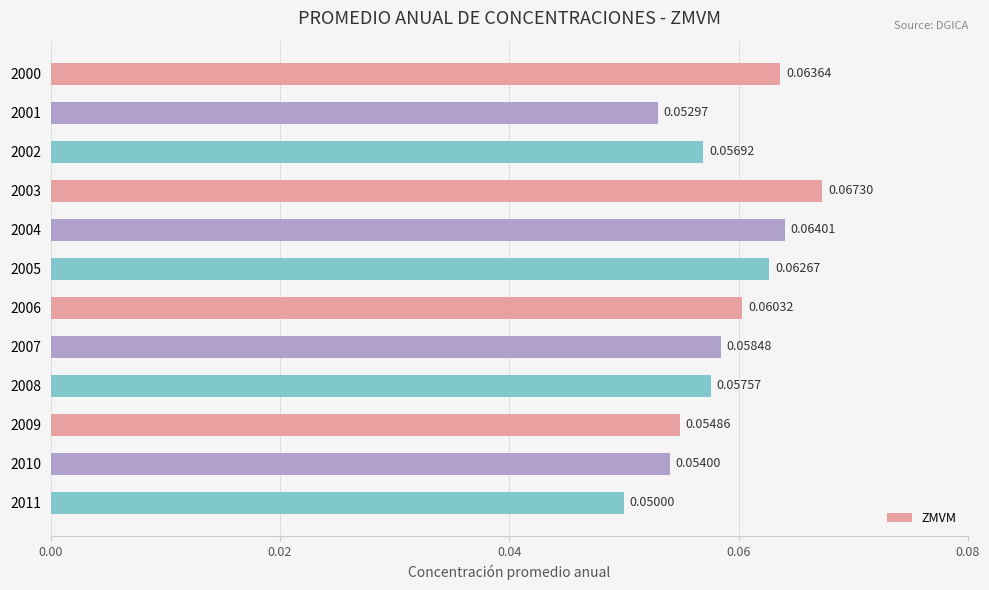

What is the sum of all values?

0.7